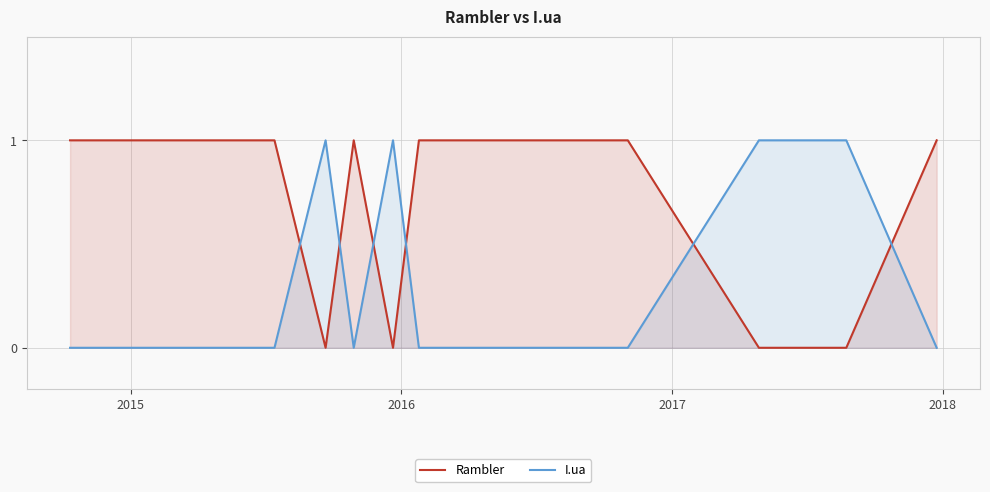

True or false: I.ua has more than 1 points higher than both neighbors.

True